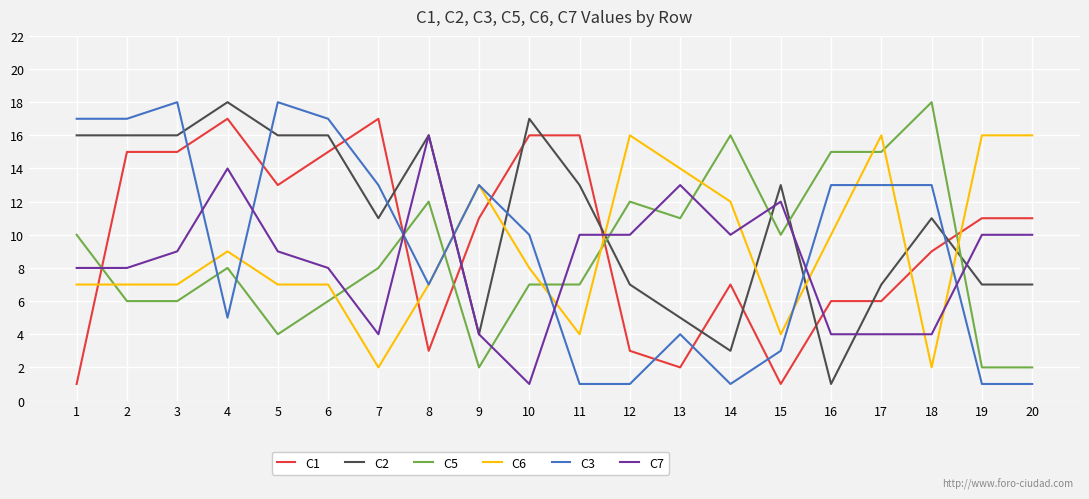

True or false: C6 and C2 intersect in this chart.

True